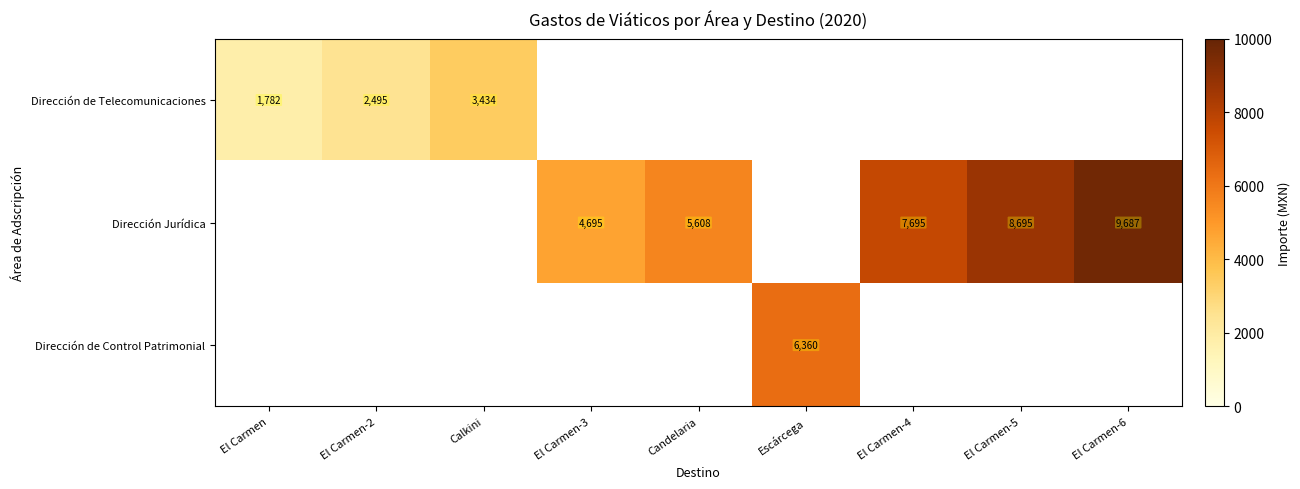

The value of Dirección Jurídica at El Carmen-5 is 8695. True or false?

True